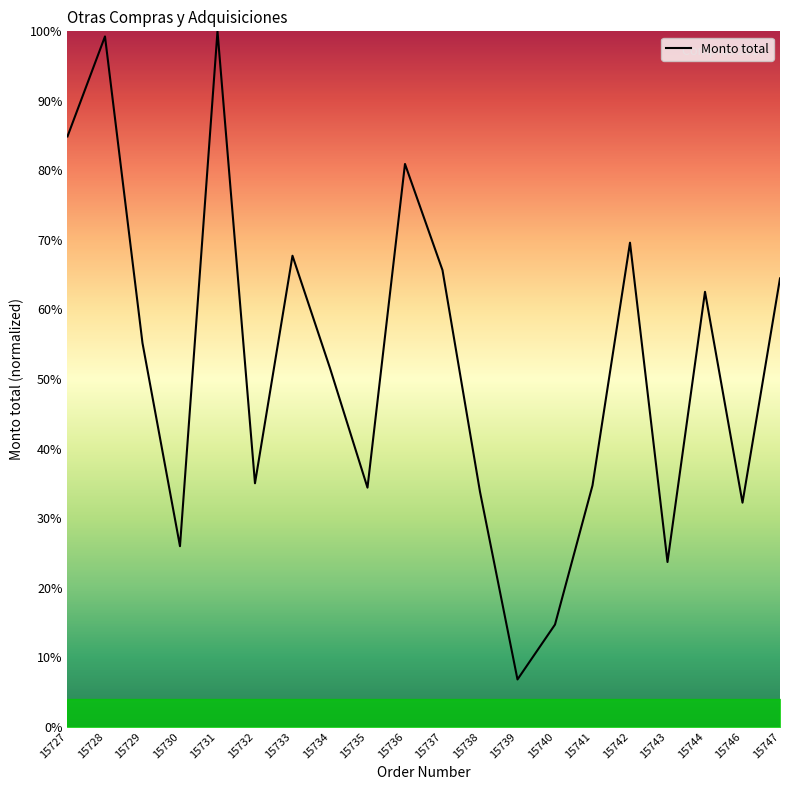

What is the change in value from 15734 to 15747?

+12.9